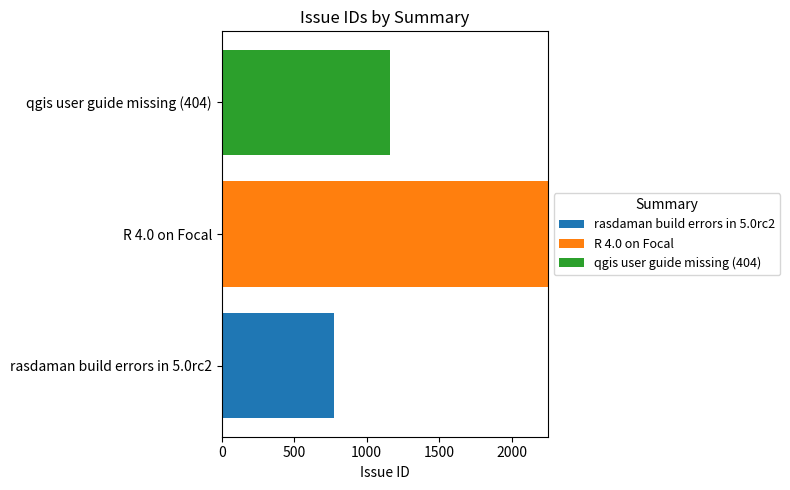

At which label does rasdaman build errors in 5.0rc2 reach its peak?

rasdaman build errors in 5.0rc2